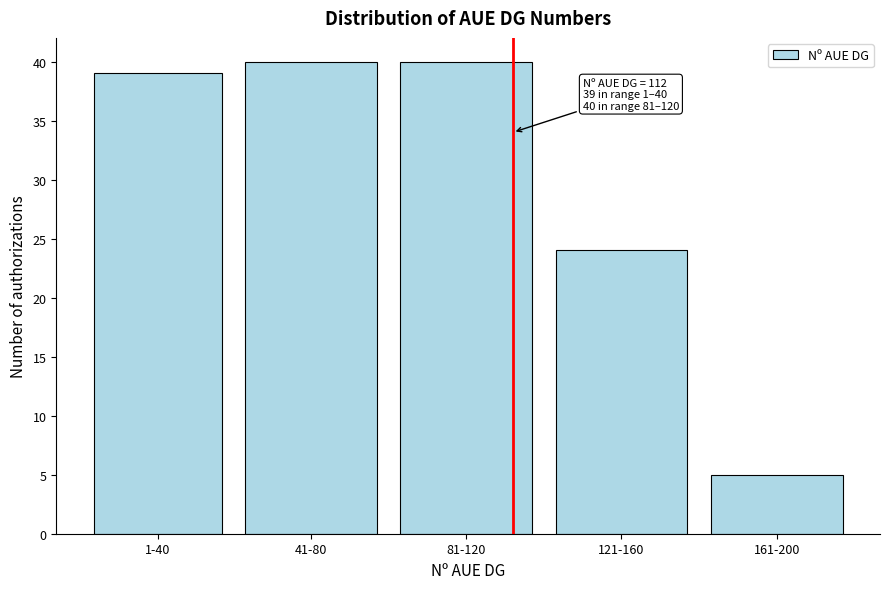

Reading right to left, list all the values displayed in this chart.

161-200=5	121-160=24	81-120=40	41-80=40	1-40=39